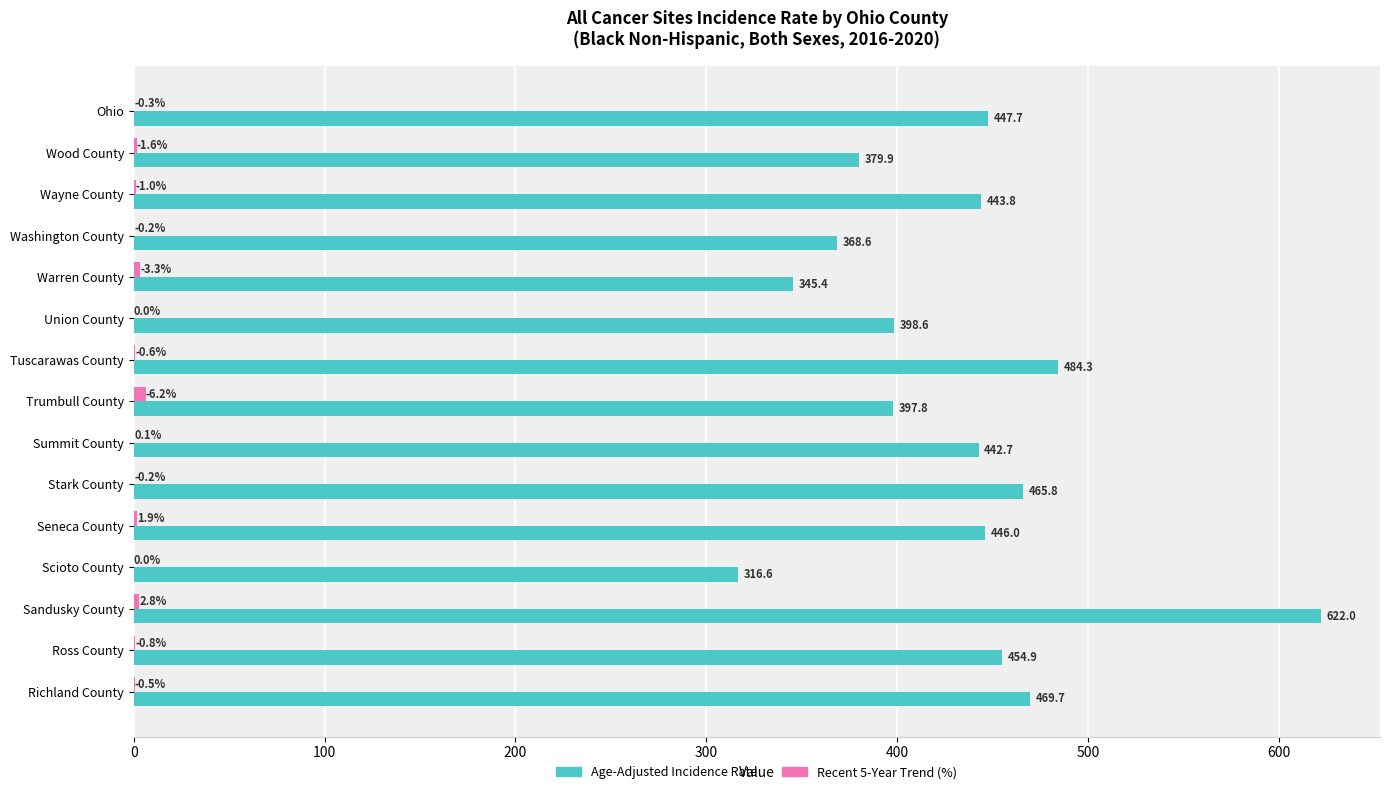

At which category is the sum across all series the highest?

Sandusky County